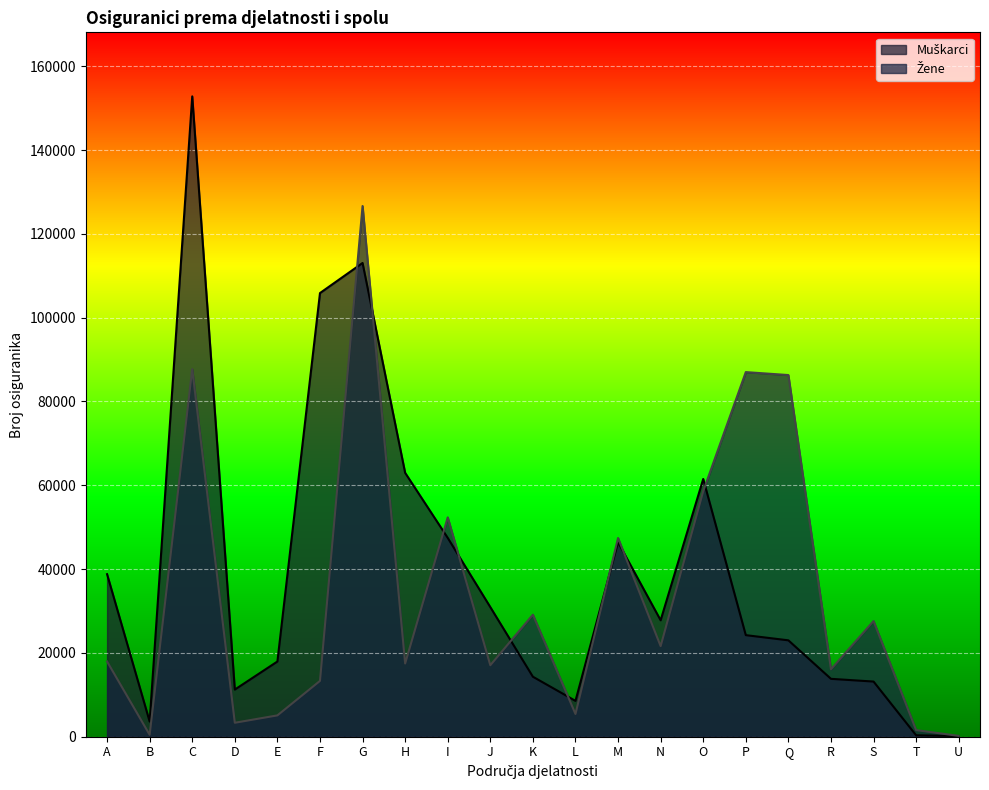

How many times do Žene and Muškarci cross each other?

9